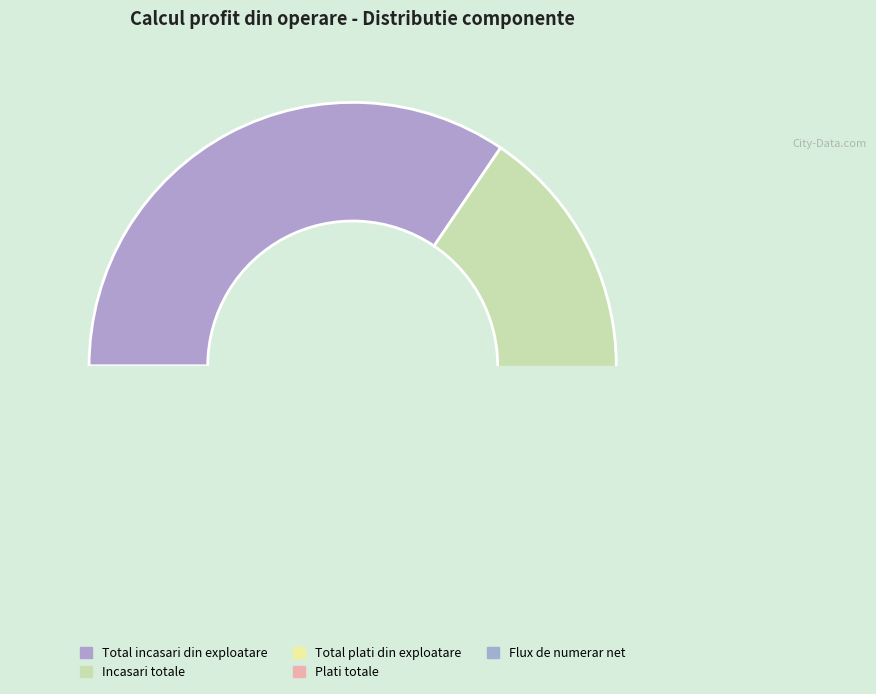

True or false: Total plati din exploatare accounts for 10% of the total.

False